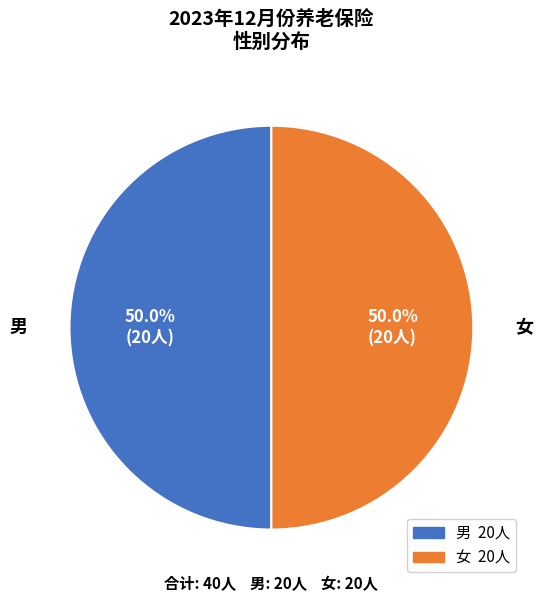

What percentage do 男 and 女 together represent?

100.0%